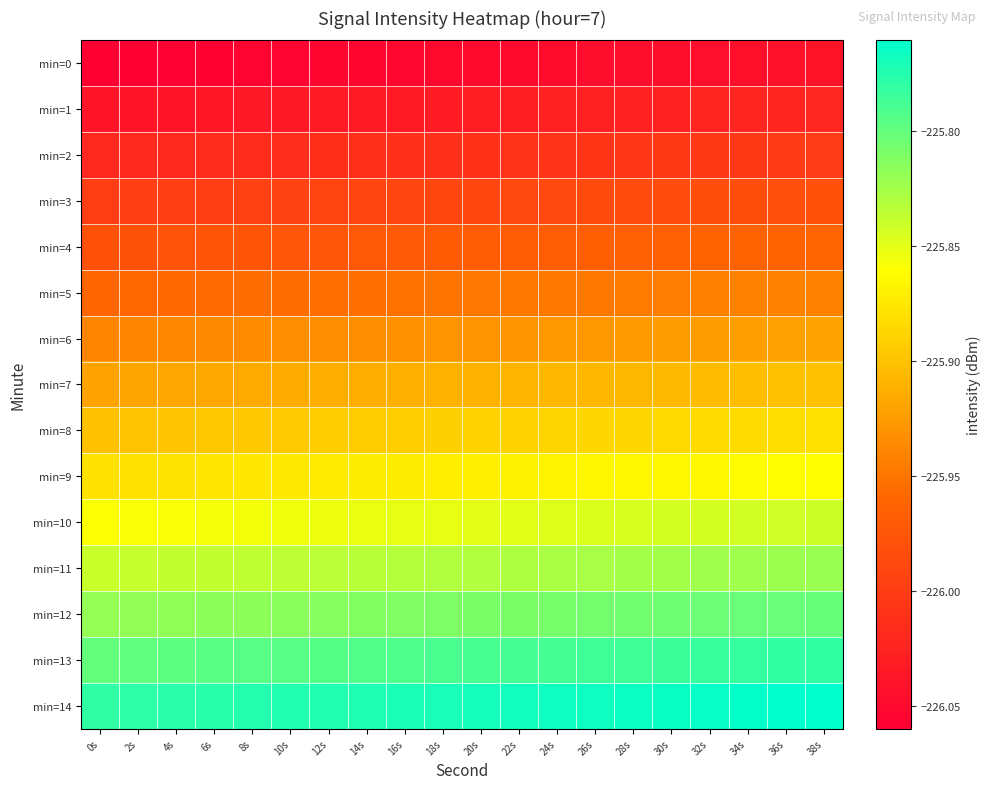

What is the total value across all series at 20s?

-3388.6